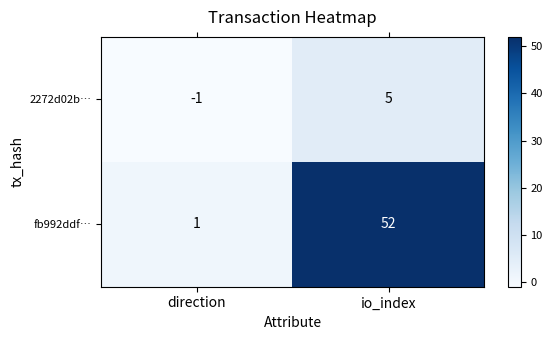

What is the sum of all fb992ddf… values?

53